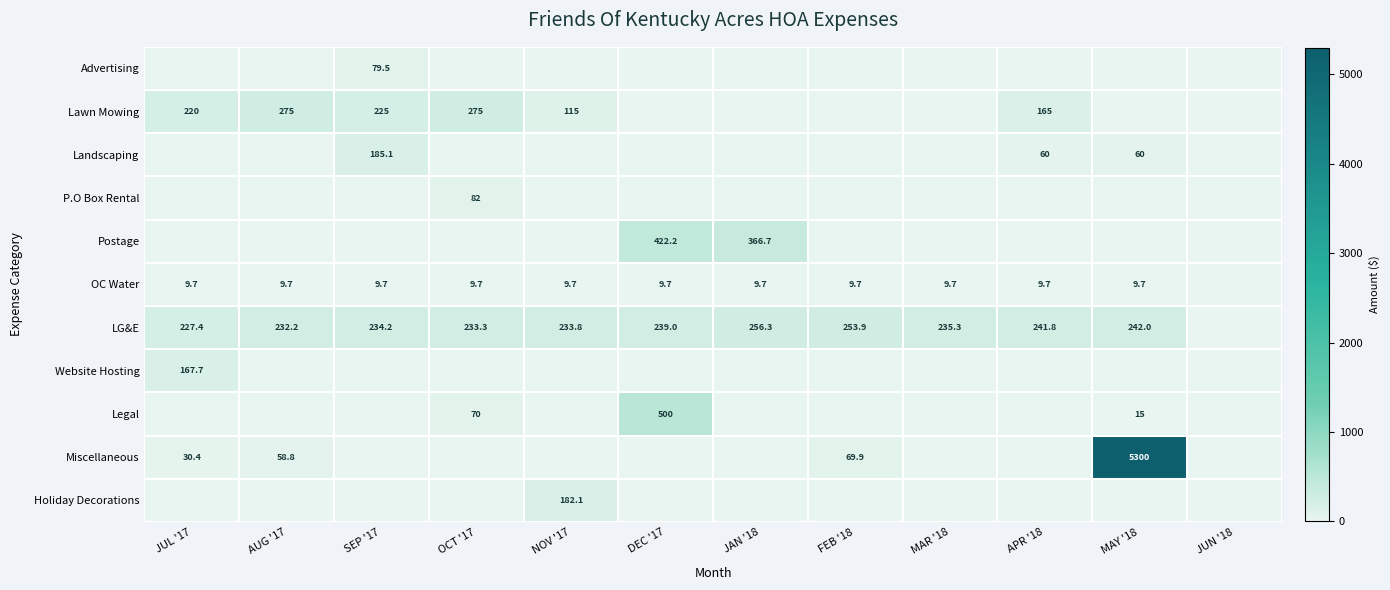

What is the sum of the Landscaping values at MAY '18 and AUG '17?

60.0